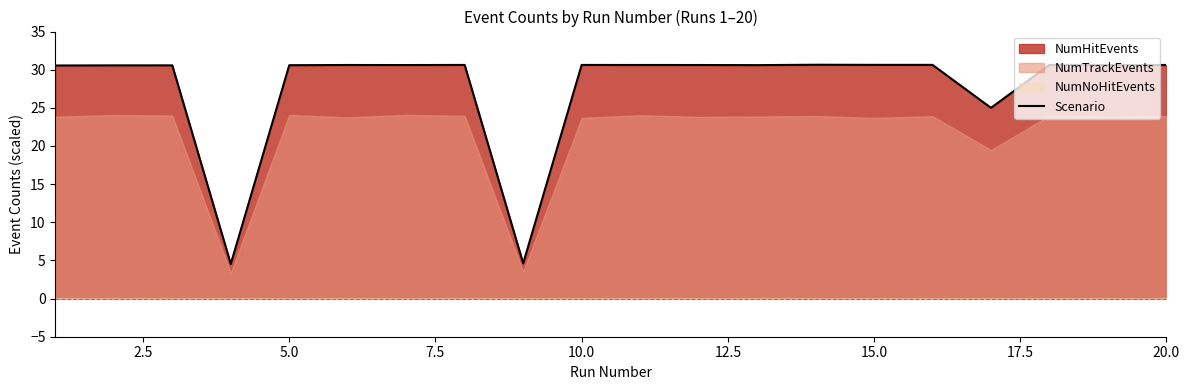

What is the difference between the second highest and second lowest values?

26.0